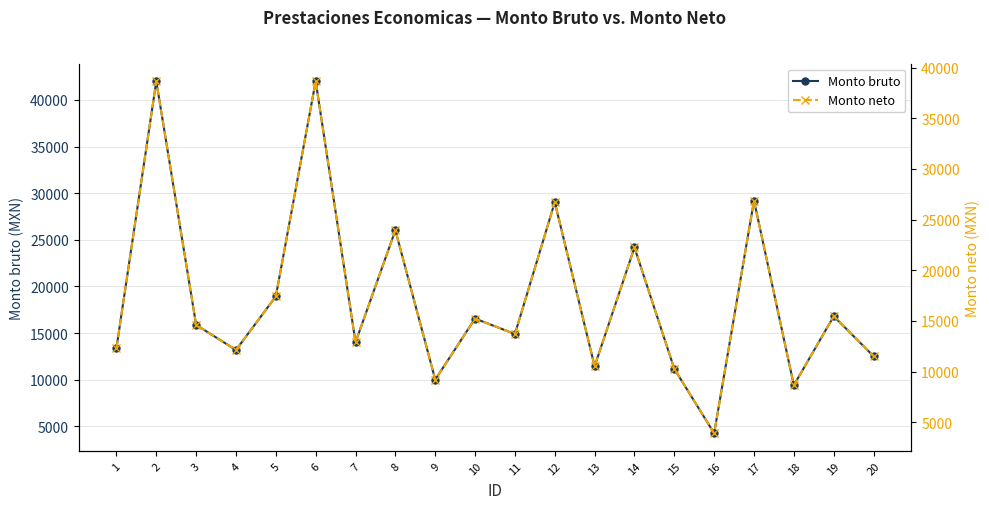

What value does the Monto neto series have at 1?

12318.4